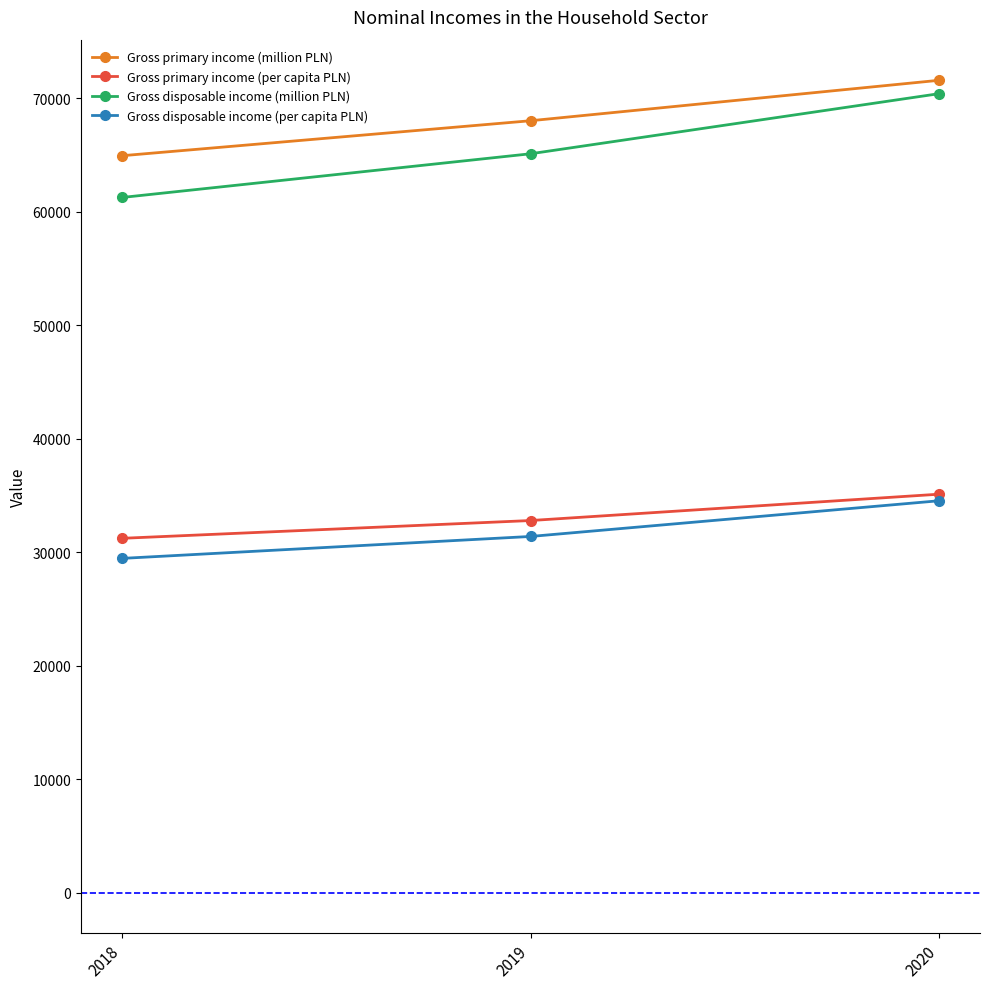

What is the value of the Gross primary income (million PLN) point at the 1st from the left?

64914